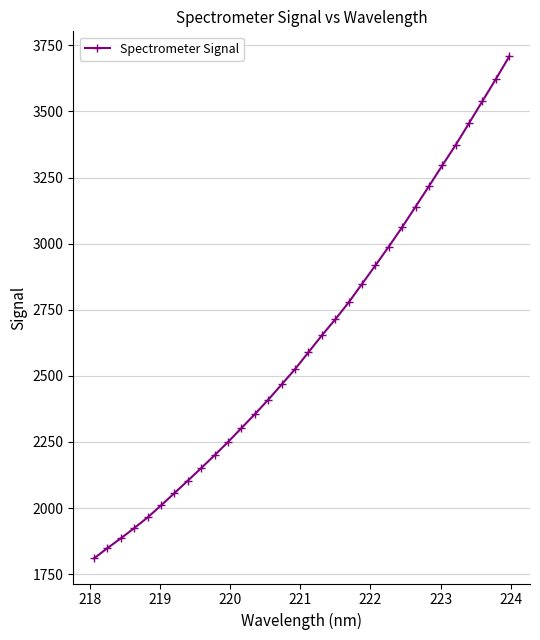

What is the value of the 6th point from the left?

2009.8